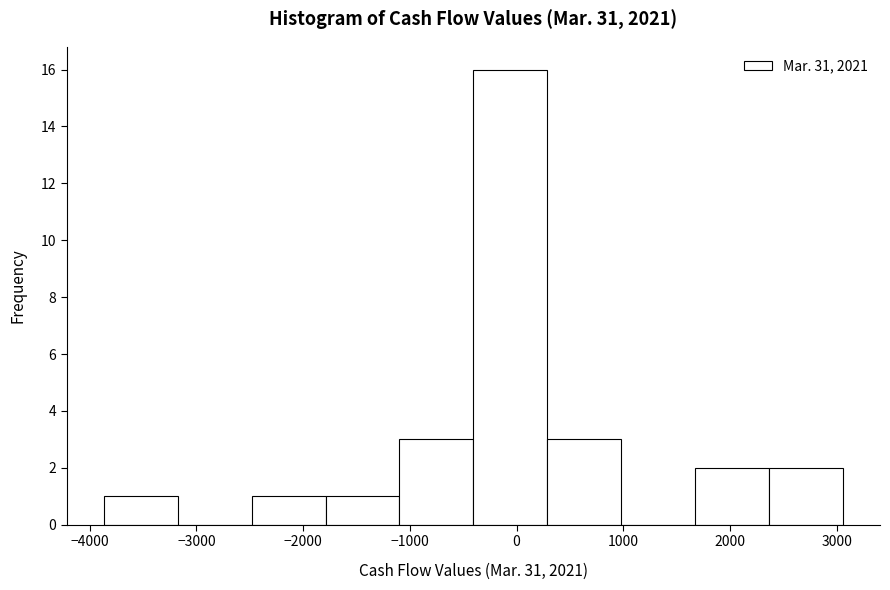

Reading left to right, transcribe this chart: for each bar, give the range it covers on the x-axis and its height. Neither the bar edges nor the heights are printed on the chart, so give them approximately, as read against the axes.

-3900 to -3200: 1
-3200 to -2500: 0
-2500 to -1800: 1
-1800 to -1100: 1
-1100 to -400: 3
-400 to 300: 16
300 to 1000: 3
1000 to 1700: 0
1700 to 2400: 2
2400 to 3100: 2